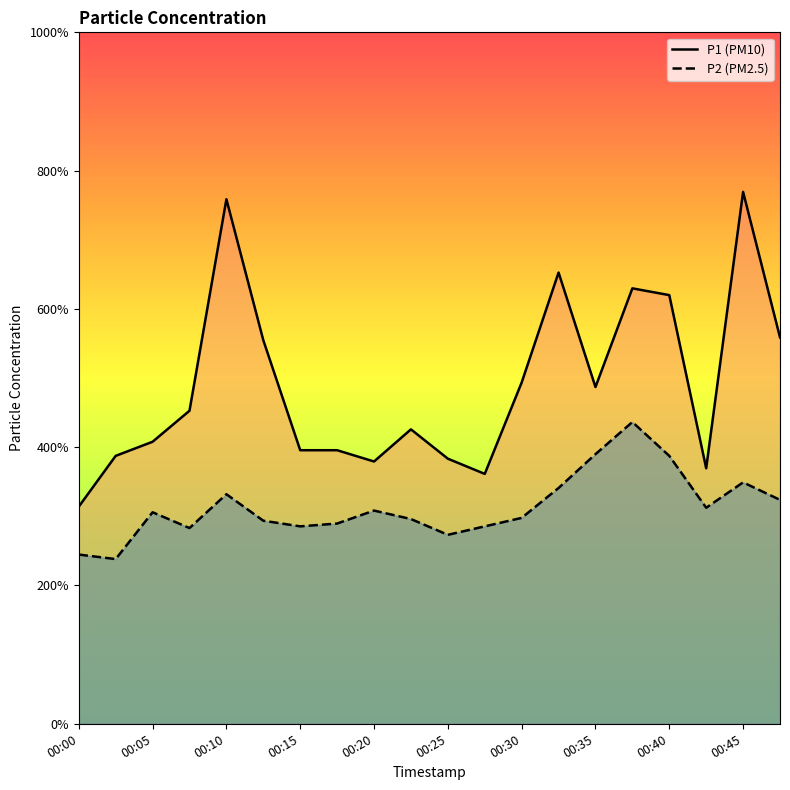

List the labels in order of P1 value, largest first.

00:45, 00:10, 00:33, 00:38, 00:40, 00:48, 00:13, 00:30, 00:35, 00:08, 00:23, 00:05, 00:15, 00:18, 00:03, 00:25, 00:20, 00:43, 00:28, 00:00